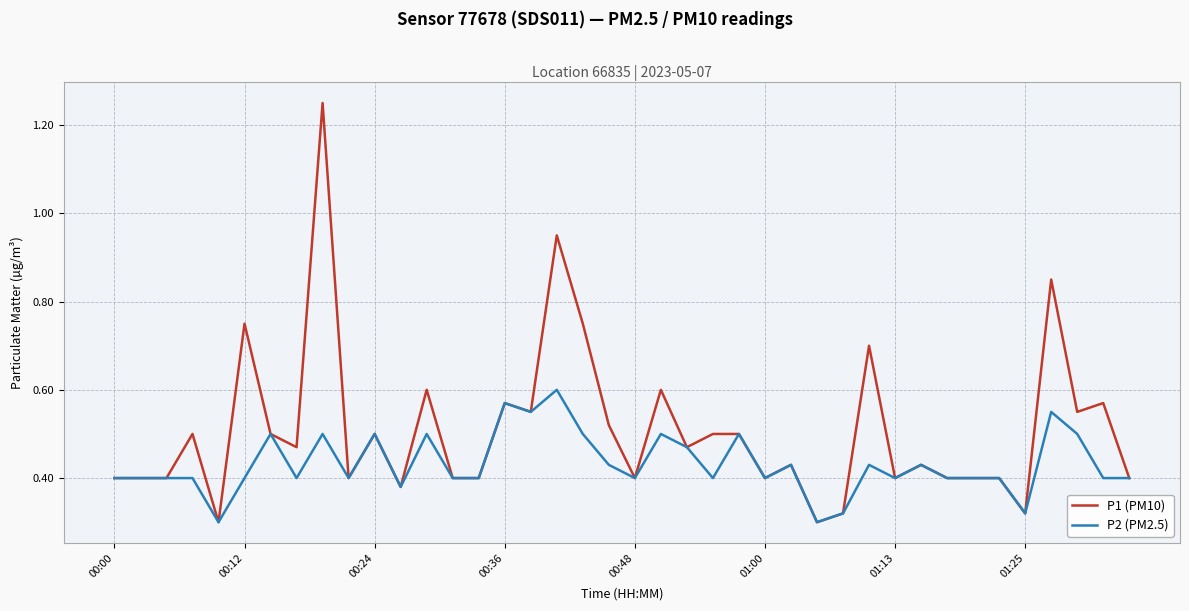

List the series in order of their peak value, lowest first.

P2 (PM2.5), P1 (PM10)